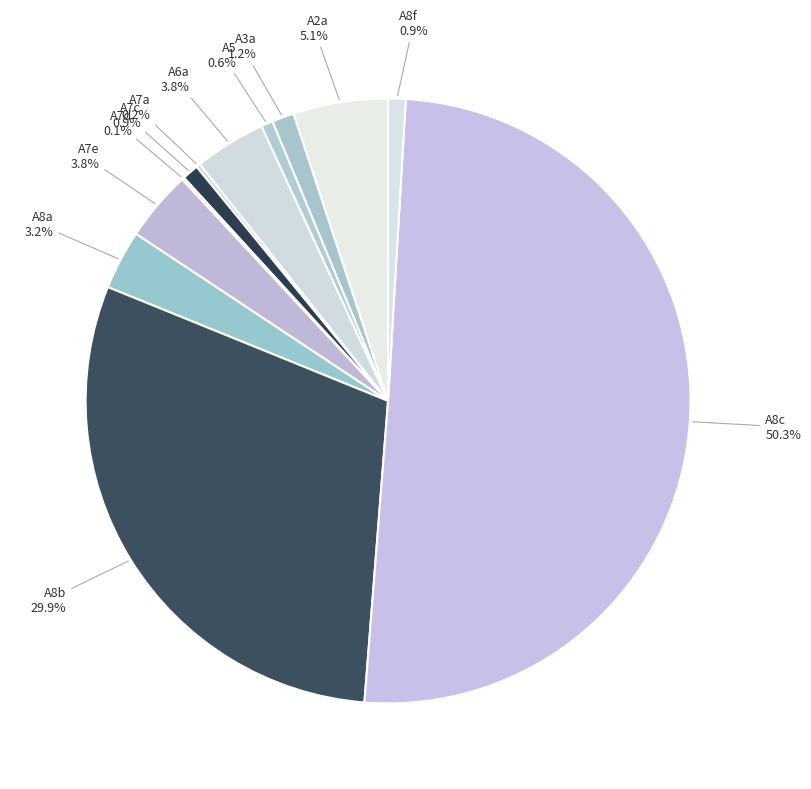

Which slice represents more than half of the pie?

A8c